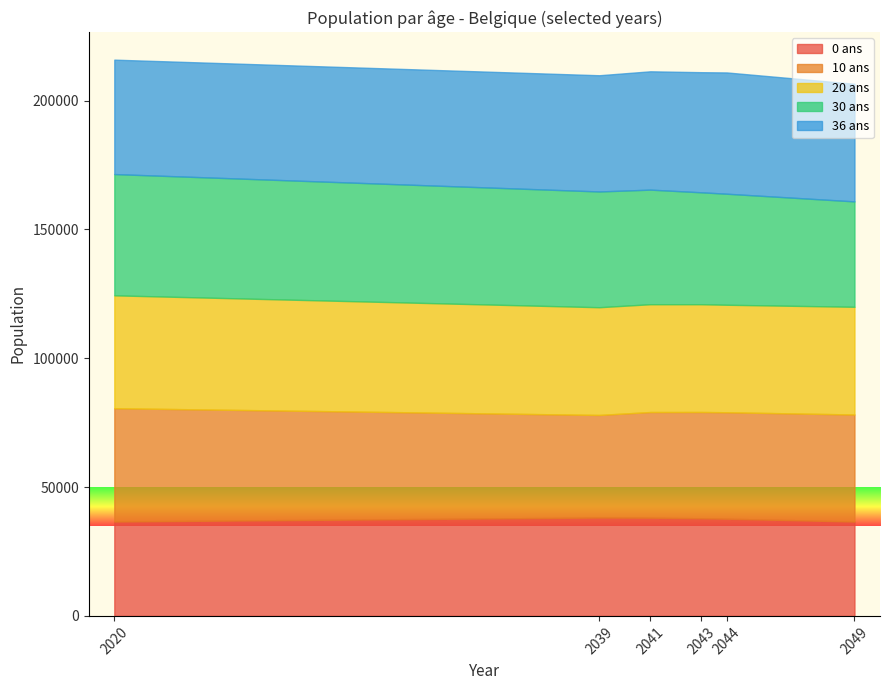

What is the total value across all series at 2041?

211394